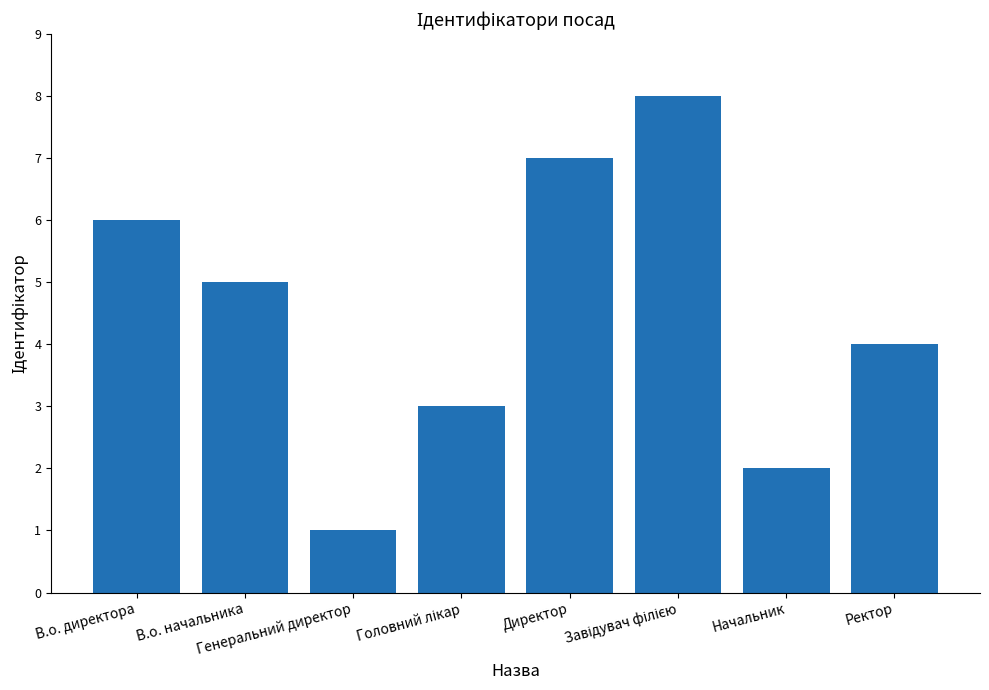

What is the greatest value displayed?

8